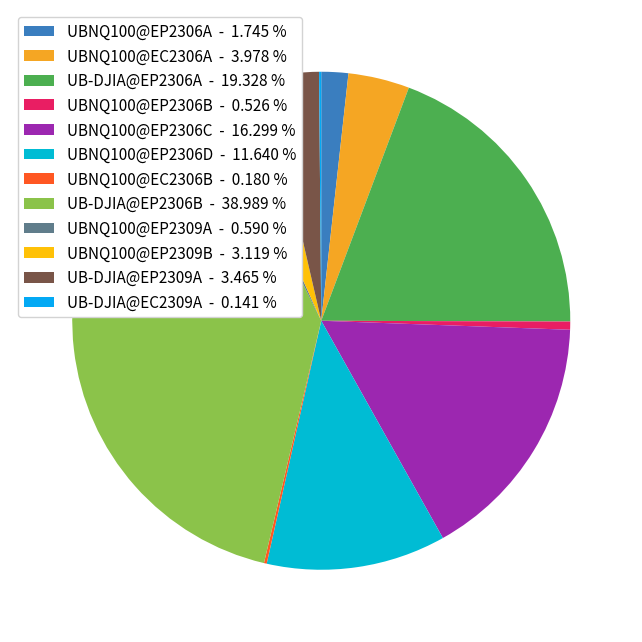

What is the ratio of the value at UB-DJIA@EP2306B to the value at UB-DJIA@EC2309A?

276.2